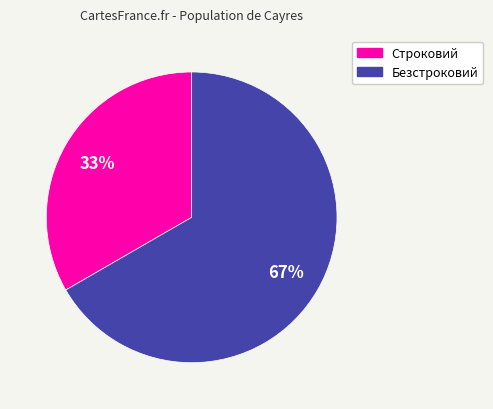

To the nearest percent, what portion does Строковий represent?

33%